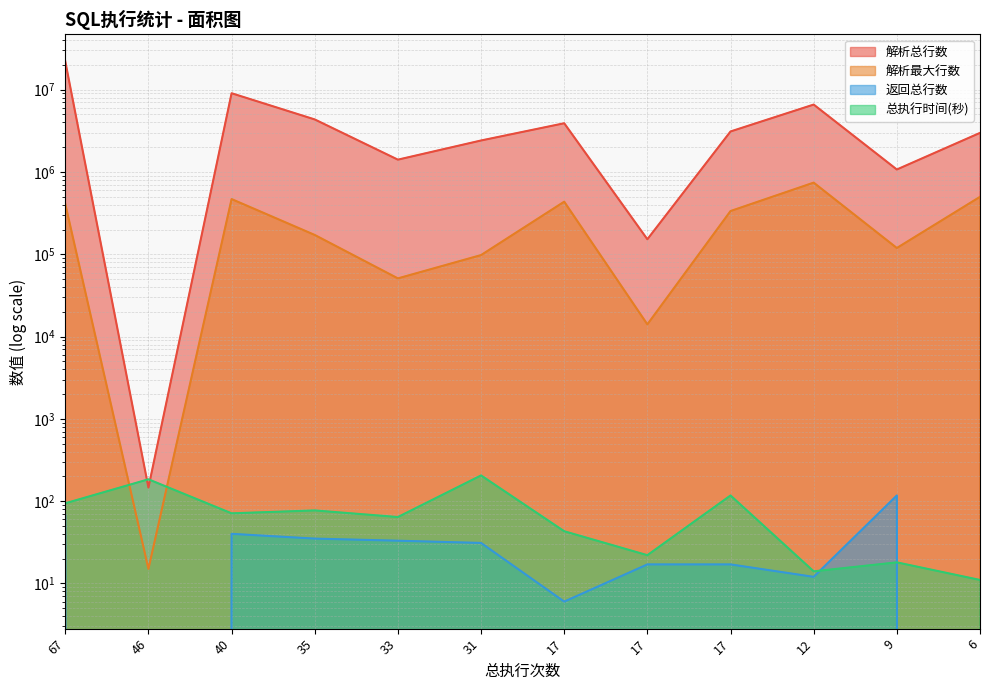

Reading left to right, list all the values displayed in this chart.

解析总行数: 22107888	146	9063222	4352746	1412335	2414972	3912148	152208	3108156	6599480	1072386	2987146
解析最大行数: 408730	15	468621	171630	50917	97747	435637	14060	335280	742452	119164	498912
返回总行数: 67	0	40	35	33	31	6	17	17	12	117	0
总执行时间(秒): 94	184	71	77	64	205	43	22	117	14	18	11